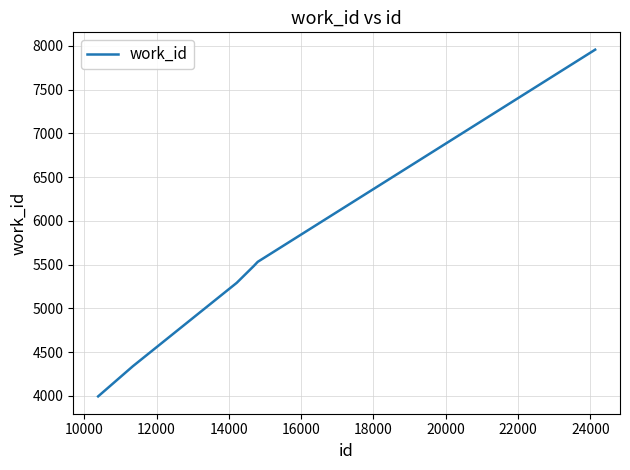

What is the difference between the maximum and minimum values?

3963